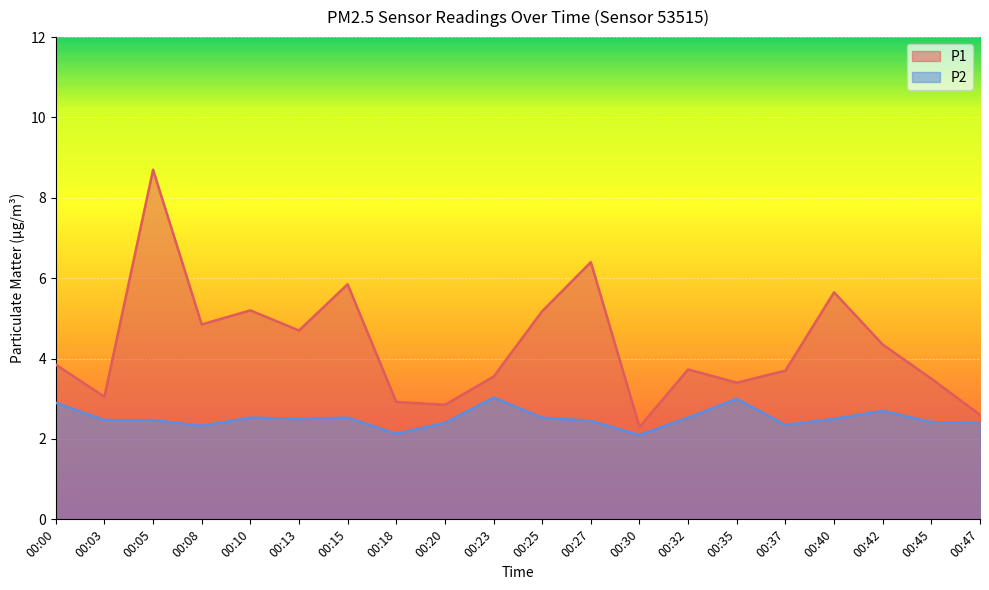

True or false: P2 and P1 intersect in this chart.

False